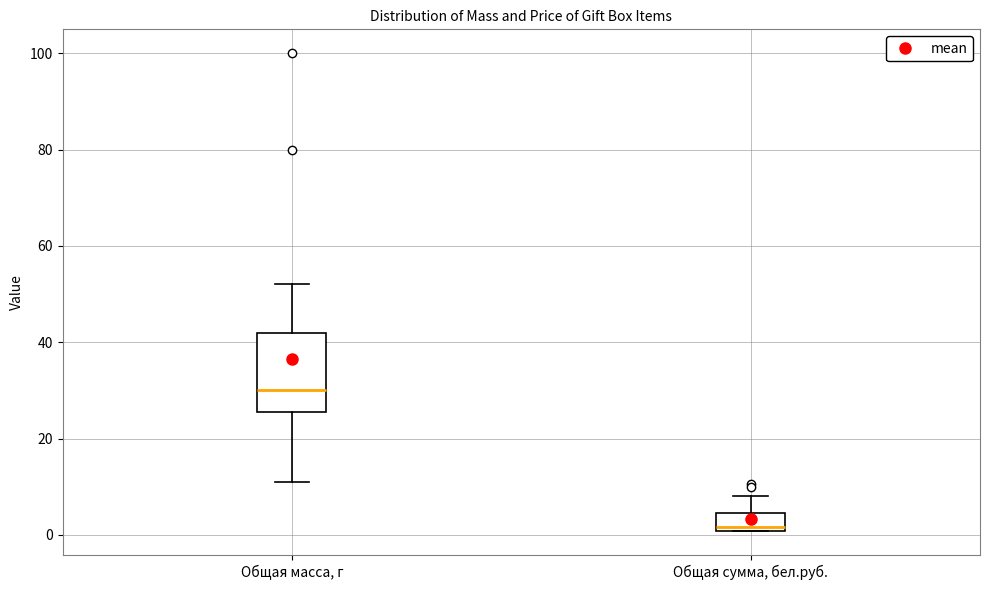

Which box has the highest median line?

Общая масса, г